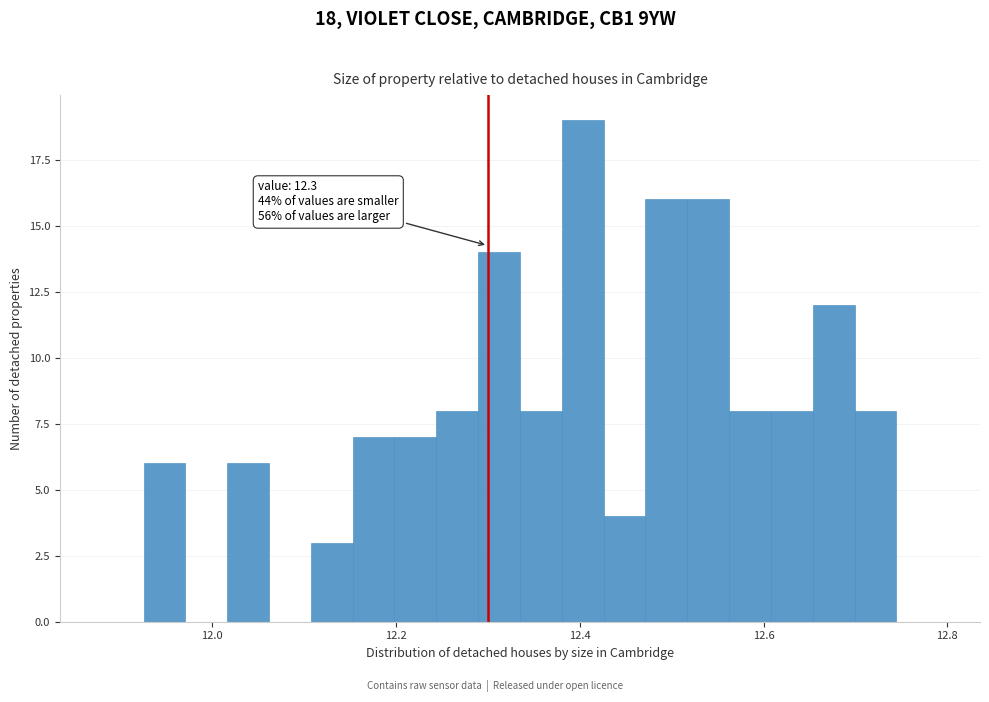

Read against the x-axis, roughly where is the centre of the tallest bar?

12.40